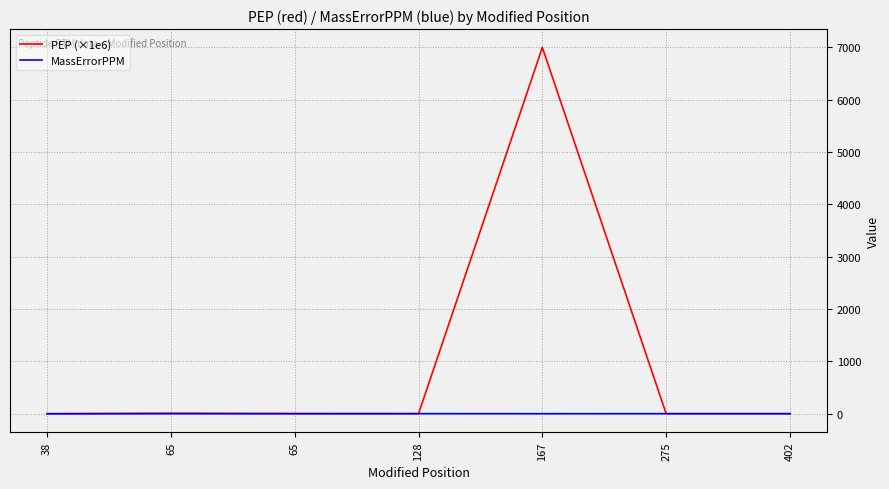

How many interior local peaks does the PEP (×1e6) series have?

2